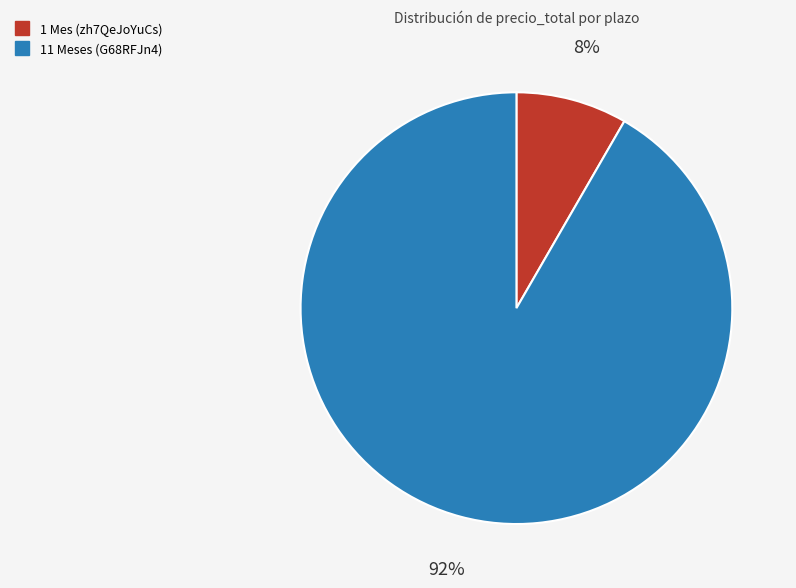

How many slices are in this pie chart?

2